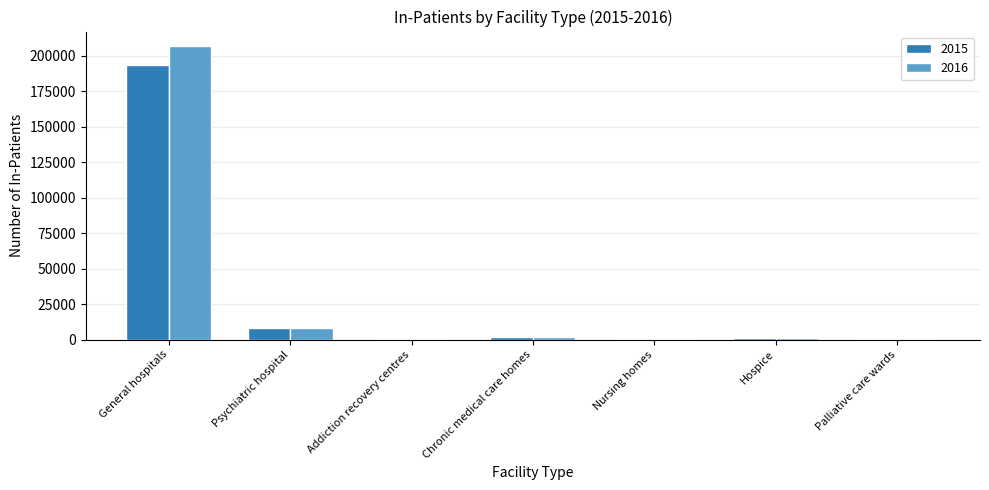

The 2015 series shows 7870 at Psychiatric hospital. True or false?

True